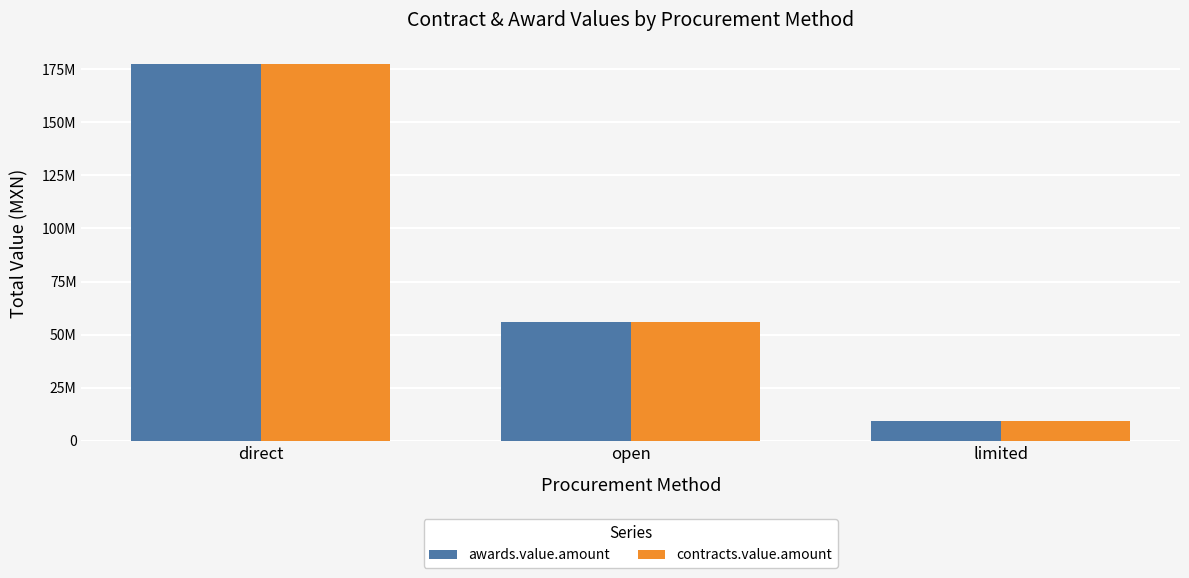

Does the chart contain stacked bars?

No